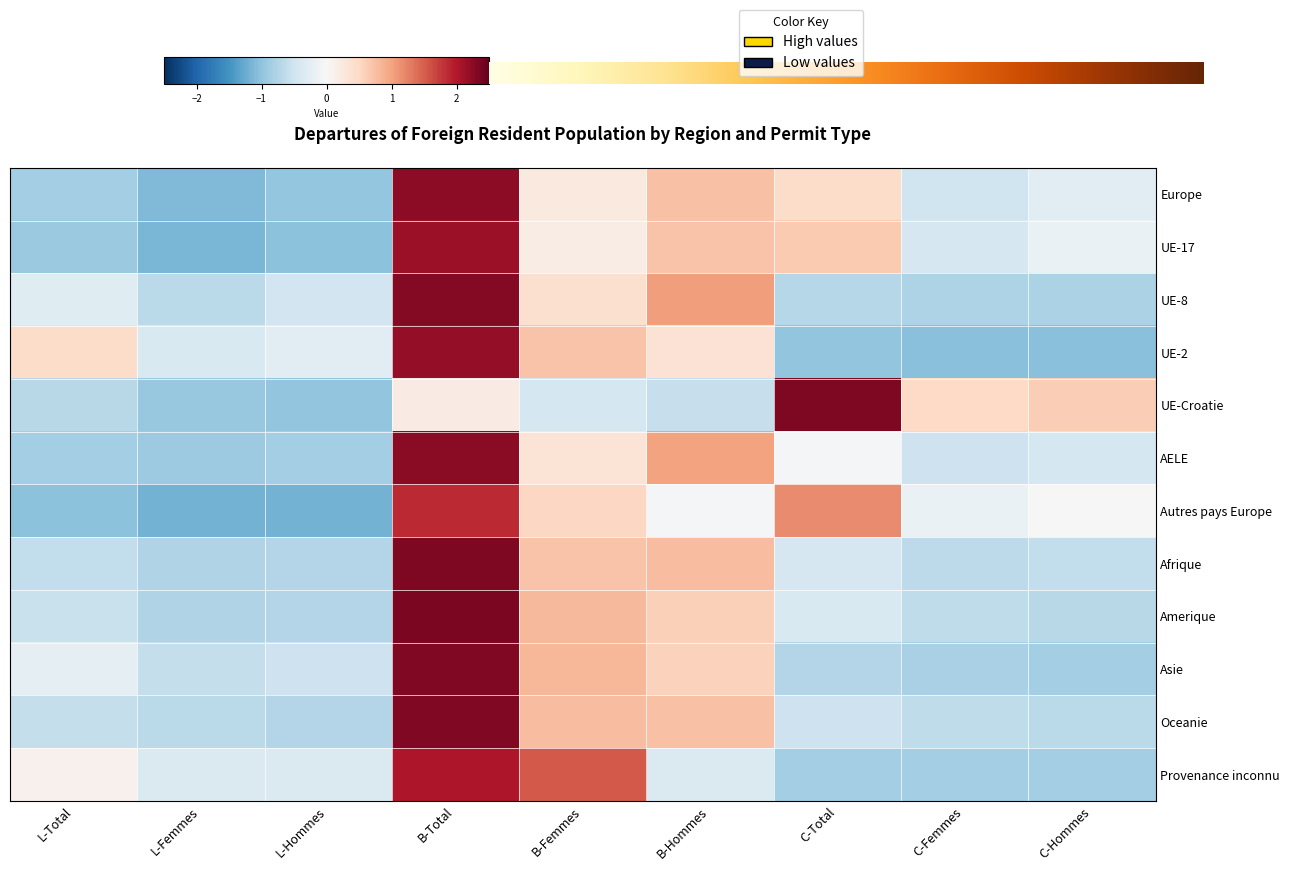

How many negative values does the Amerique series have?

6